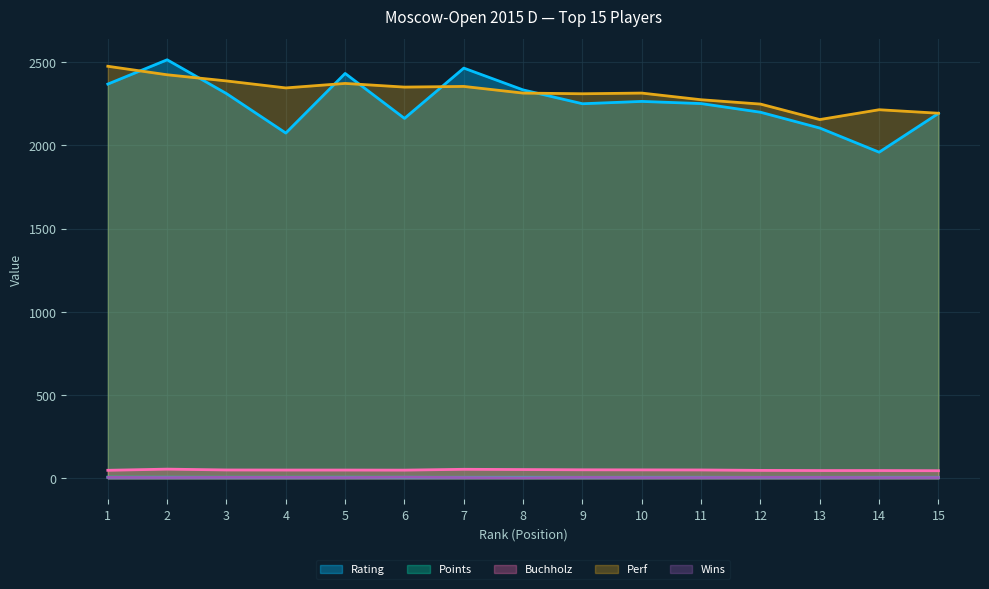

What is the average value of the Perf series?

2315.3